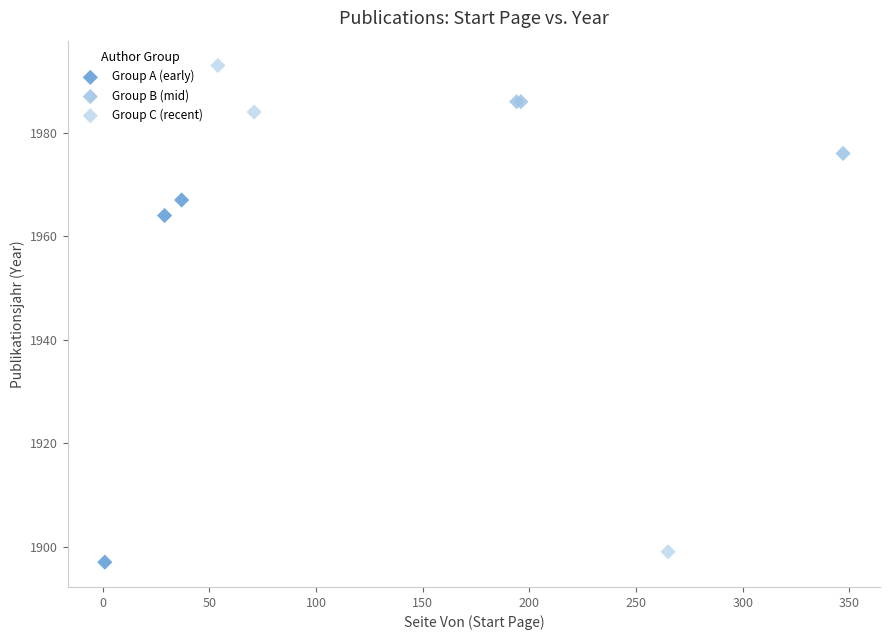

What are all the series names shown in the legend?

Group A (early), Group B (mid), Group C (recent)